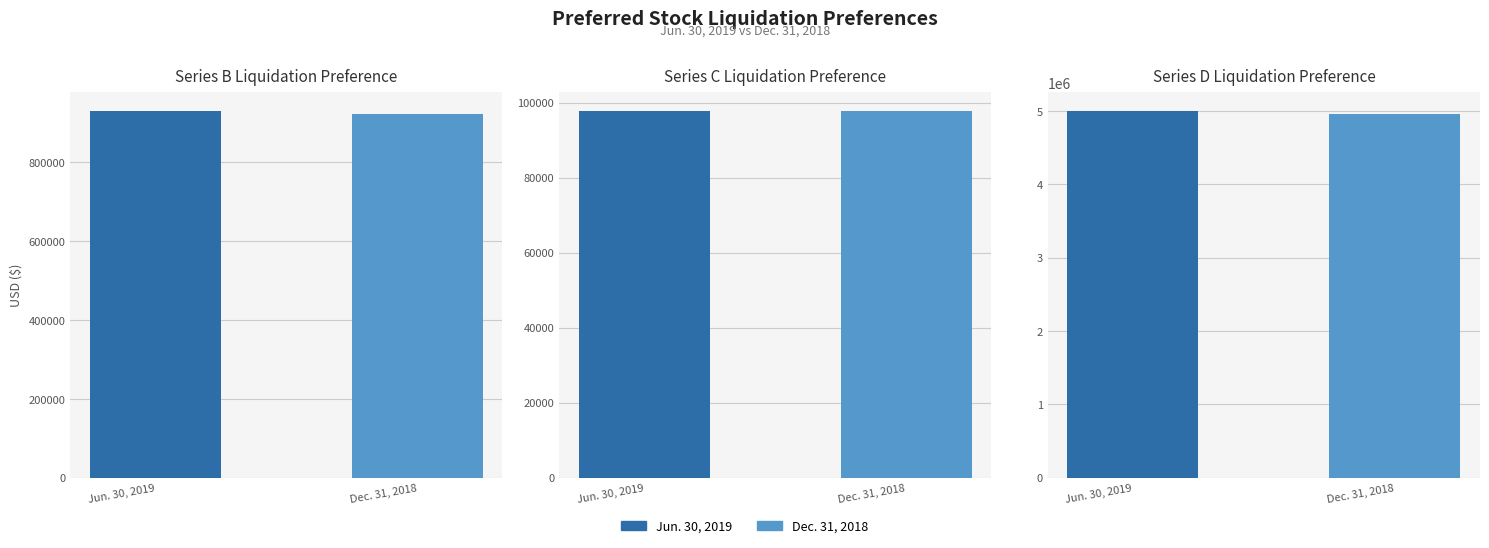

At which label does Jun. 30, 2019 reach its minimum?

Series C Liquidation Preference